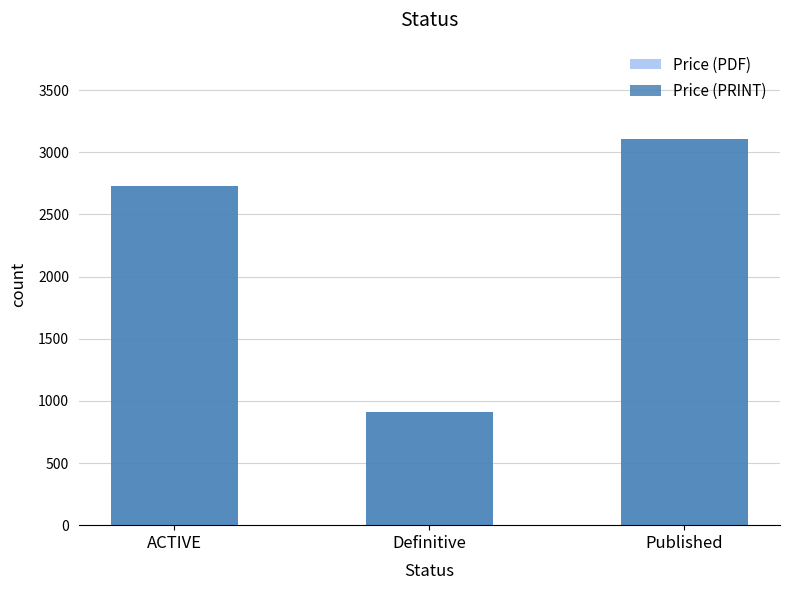

How many bars are there in each group?

2